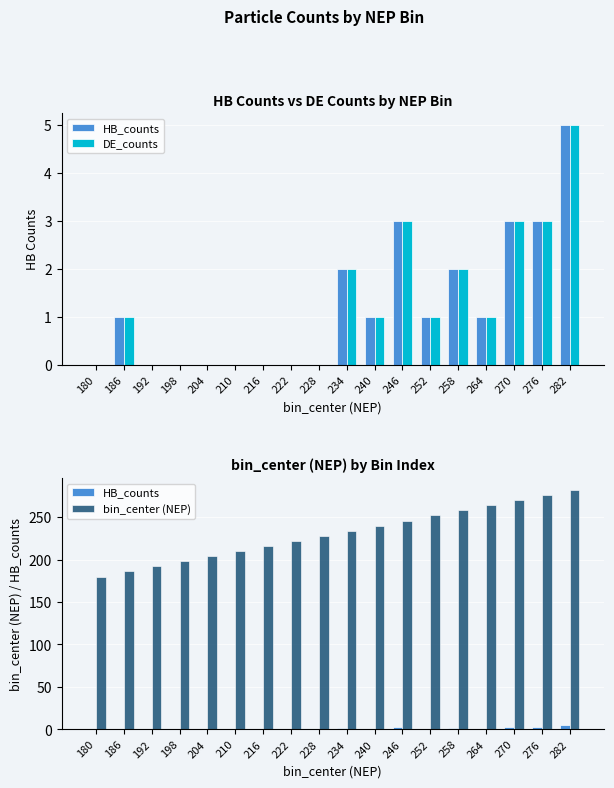

At which category is the sum across all series the highest?

282